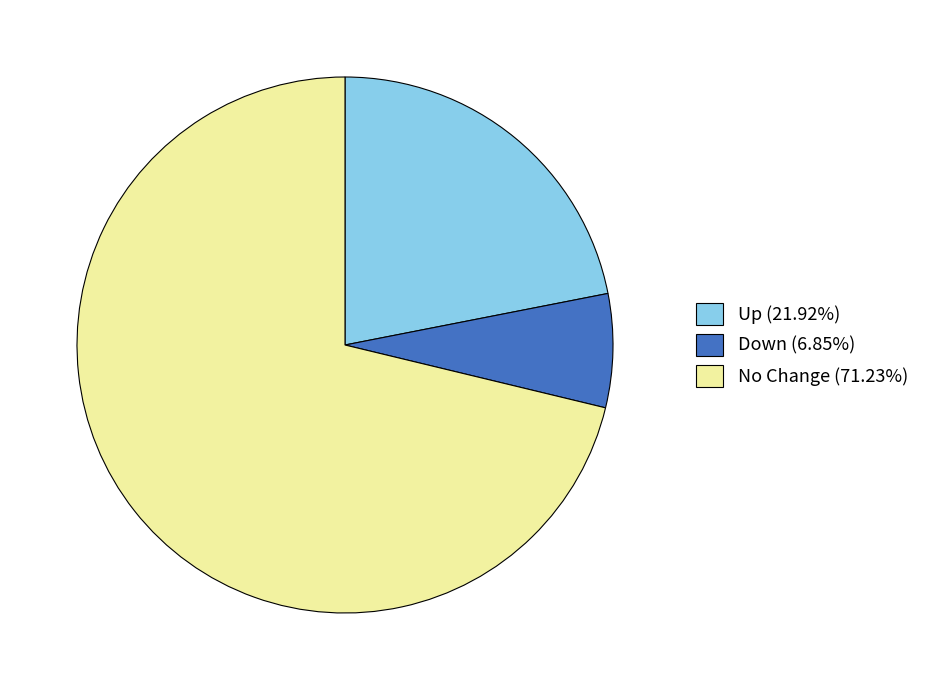

How many slices are in this pie chart?

3